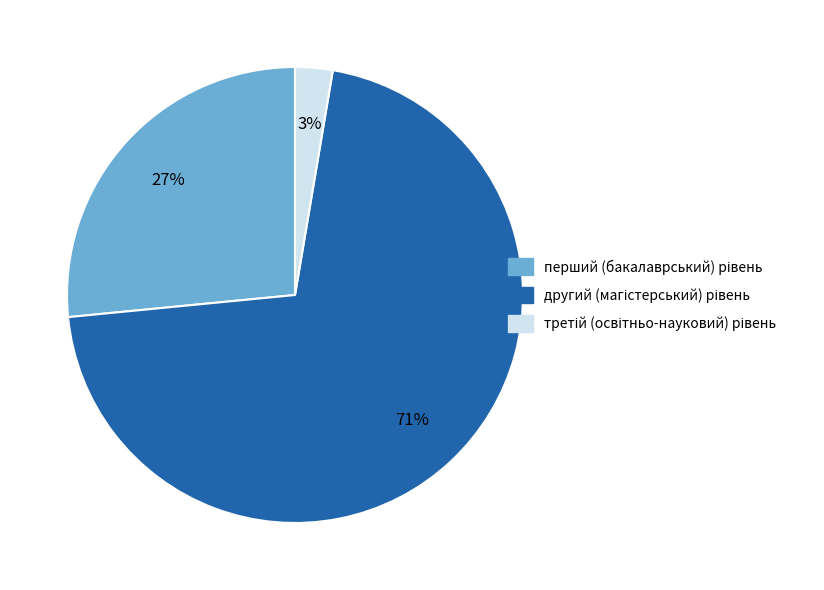

Is there a majority slice in this chart?

Yes